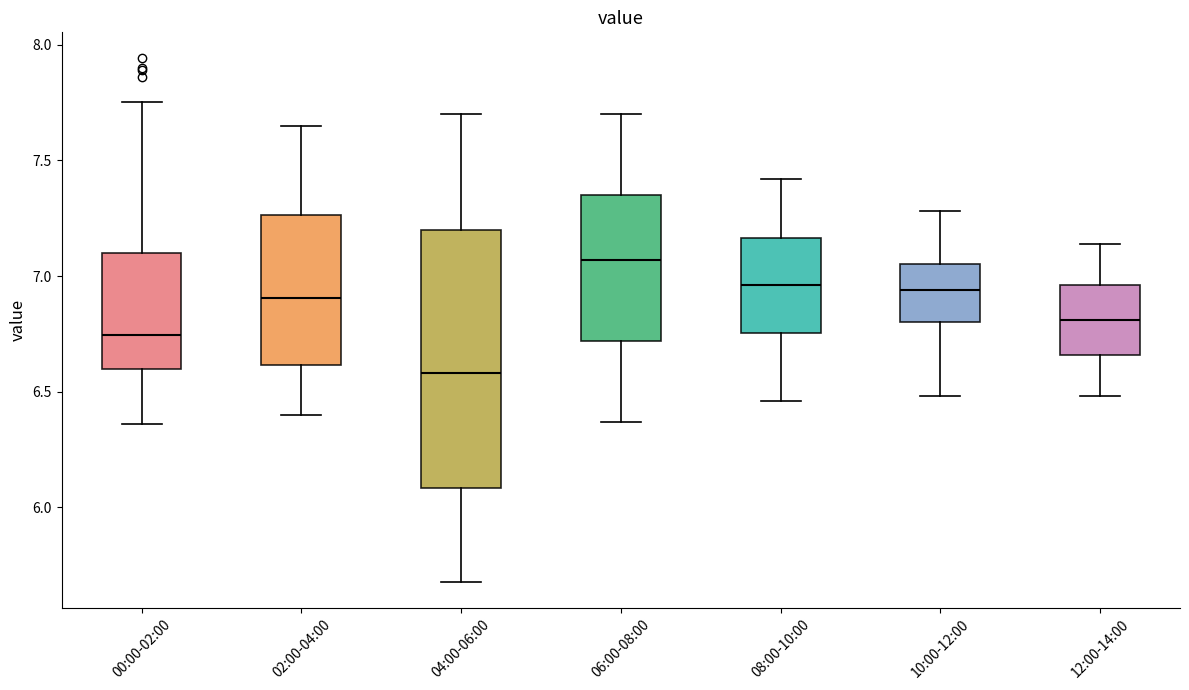

Reading left to right, read every box against the y-axis: the position of its median line, the range the box covers, and the ends of its whiskers. The values are not printed on the chart, so give them approximately, as read against the axis.

00:00-02:00: median 6.75, box 6.60 to 7.10, whiskers 6.35 to 7.75
02:00-04:00: median 6.90, box 6.60 to 7.25, whiskers 6.40 to 7.65
04:00-06:00: median 6.60, box 6.10 to 7.20, whiskers 5.70 to 7.70
06:00-08:00: median 7.05, box 6.70 to 7.35, whiskers 6.35 to 7.70
08:00-10:00: median 6.95, box 6.75 to 7.15, whiskers 6.45 to 7.40
10:00-12:00: median 6.95, box 6.80 to 7.05, whiskers 6.50 to 7.30
12:00-14:00: median 6.80, box 6.65 to 6.95, whiskers 6.50 to 7.15